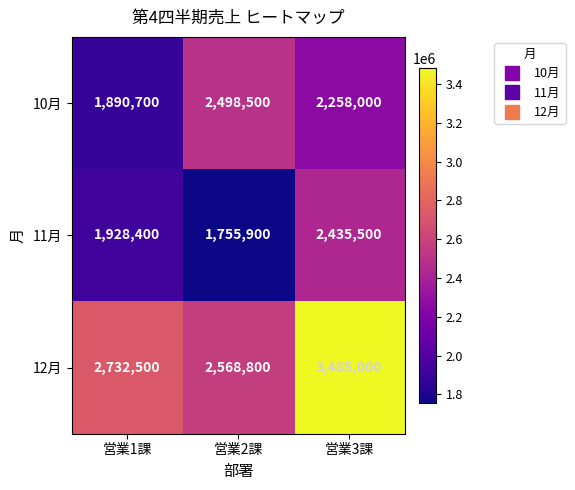

What is the spread (max minus min) of values at 営業3課?

1227000